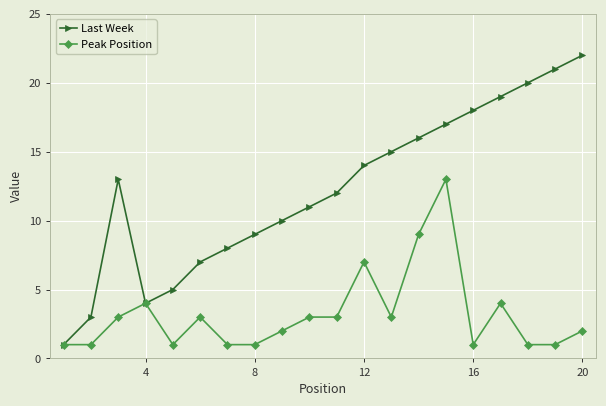

At how many categories does at least one series exceed 6?

16